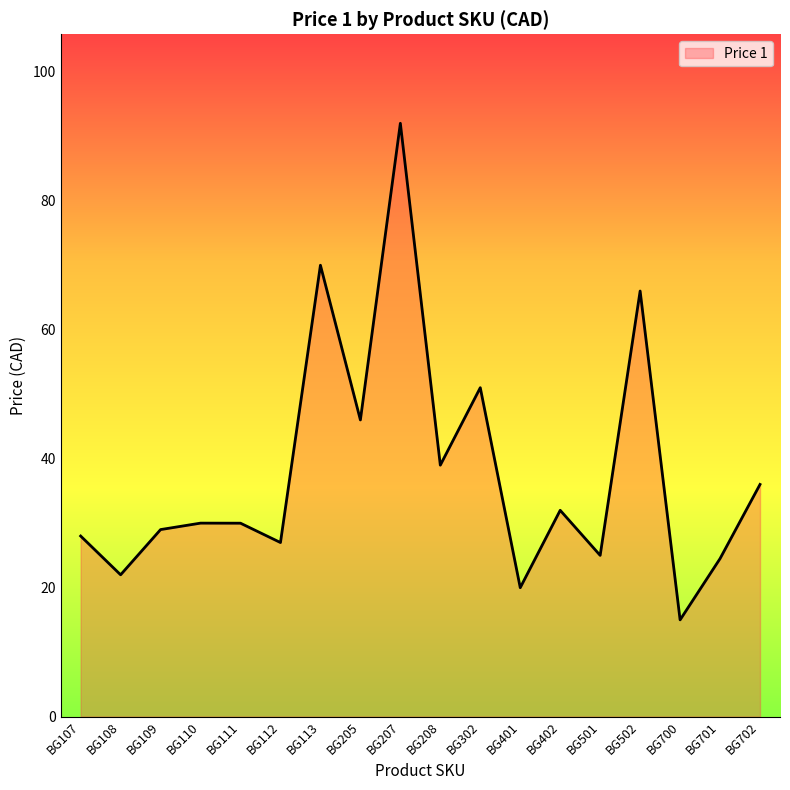

Does the chart have visible grid lines?

No